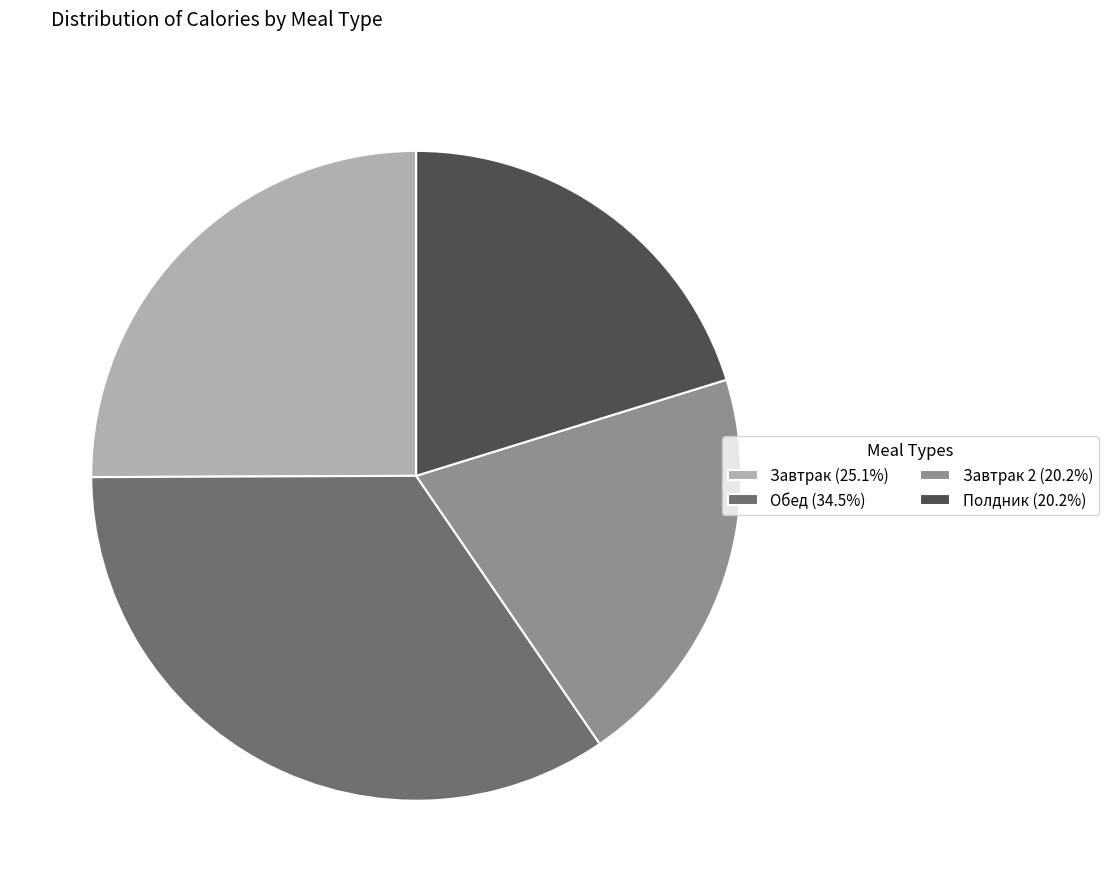

Approximately how many times larger is the value at Обед (34.5%) compared to Полдник (20.2%)?

1.7